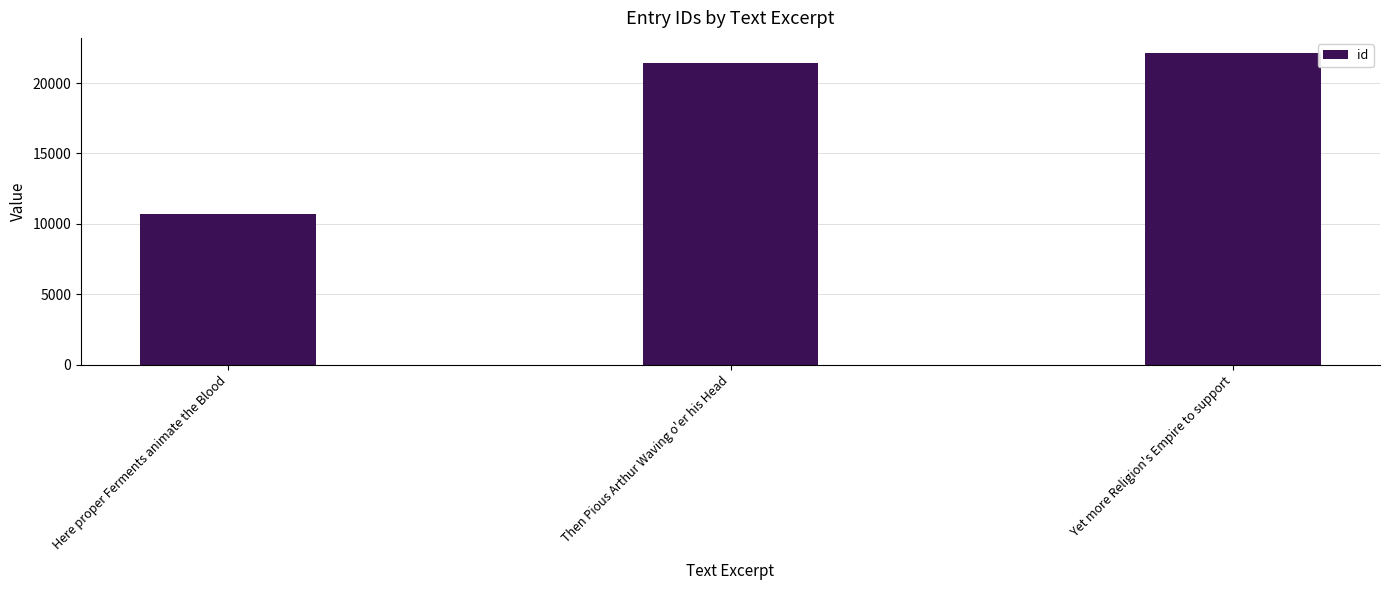

Does the chart contain any negative values?

No